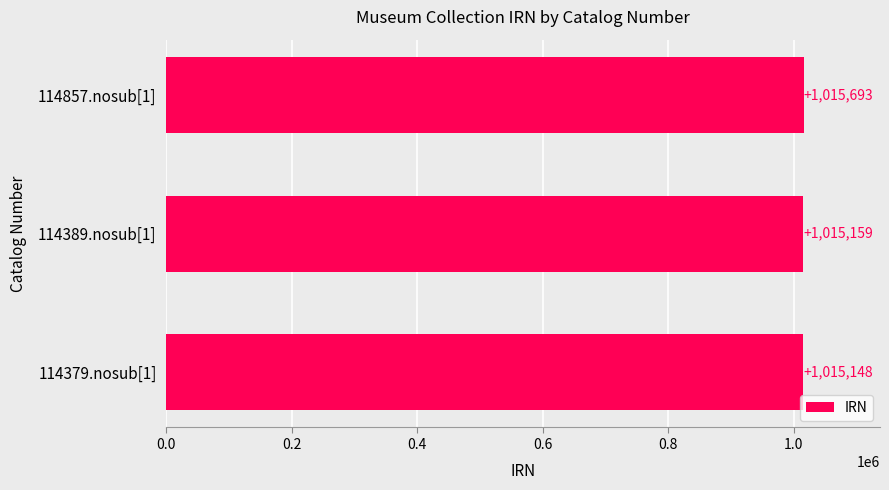

What value does the data have at 114379.nosub[1]?

1015148